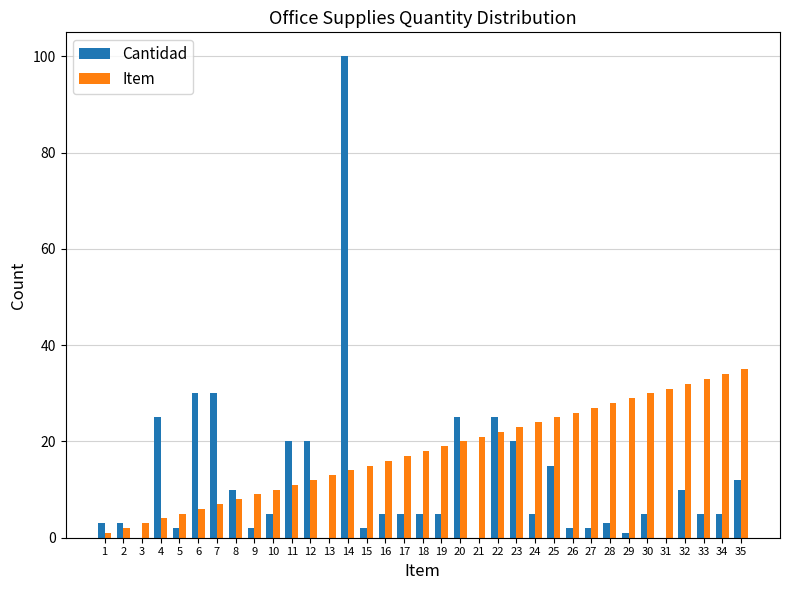

What is the maximum value shown in the chart?

100